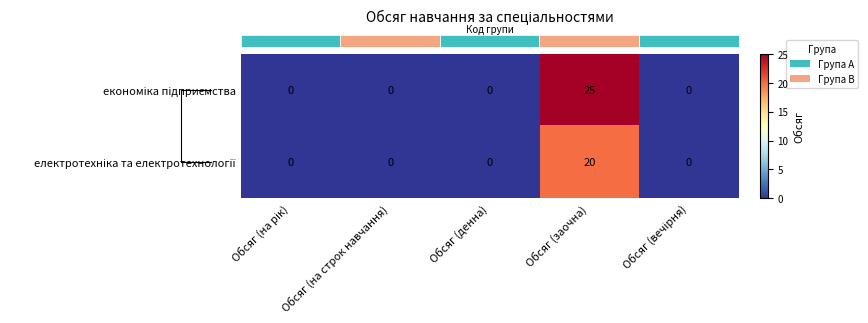

At which category does the chart reach its peak across all series?

Обсяг (заочна)